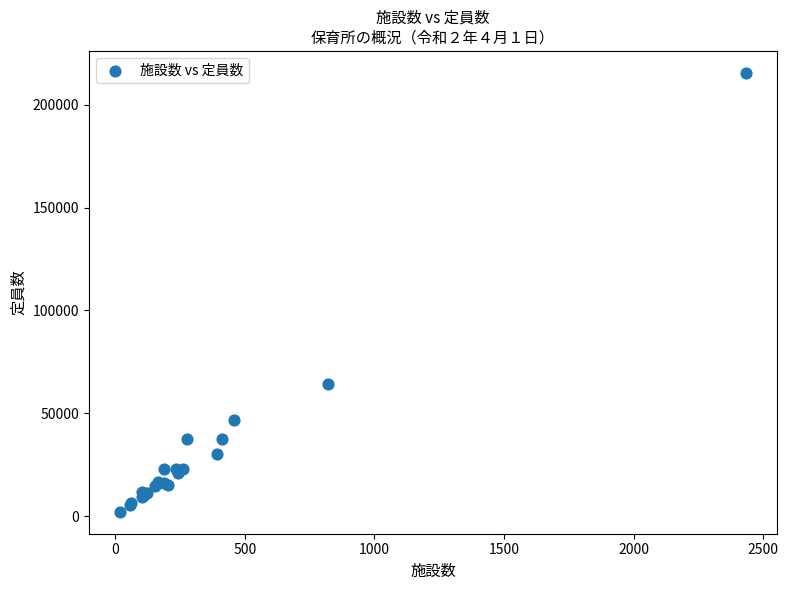

What Y value in the scatter plot is closest to 108799?

64032